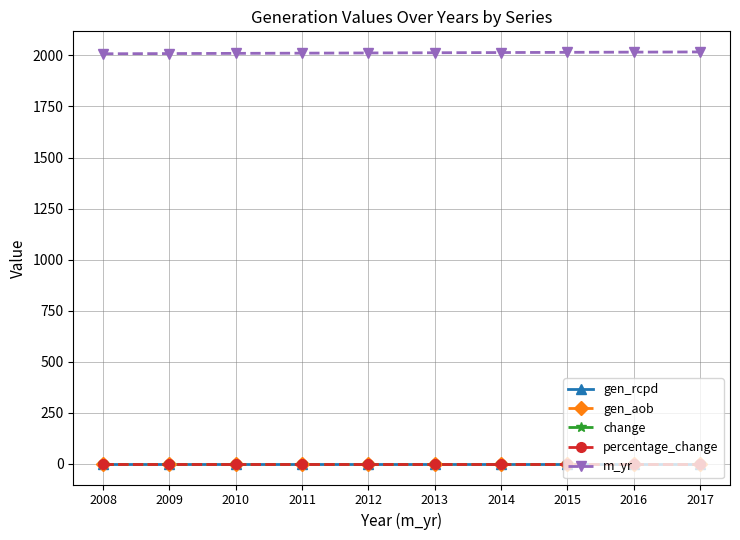

Reading left to right, extract all data points from this chart.

gen_rcpd: 2008=0	2009=0	2010=0	2011=0	2012=0	2013=0	2014=0	2015=0	2016=0	2017=0
gen_aob: 2008=0	2009=0	2010=0	2011=0	2012=0	2013=0	2014=0	2015=0	2016=0	2017=0
change: 2008=0	2009=0	2010=0	2011=0	2012=0	2013=0	2014=0	2015=0	2016=0	2017=0
percentage_change: 2008=0	2009=0	2010=0	2011=0	2012=0	2013=0	2014=0	2015=0	2016=0	2017=0
m_yr: 2008=2008	2009=2009	2010=2010	2011=2011	2012=2012	2013=2013	2014=2014	2015=2015	2016=2016	2017=2017